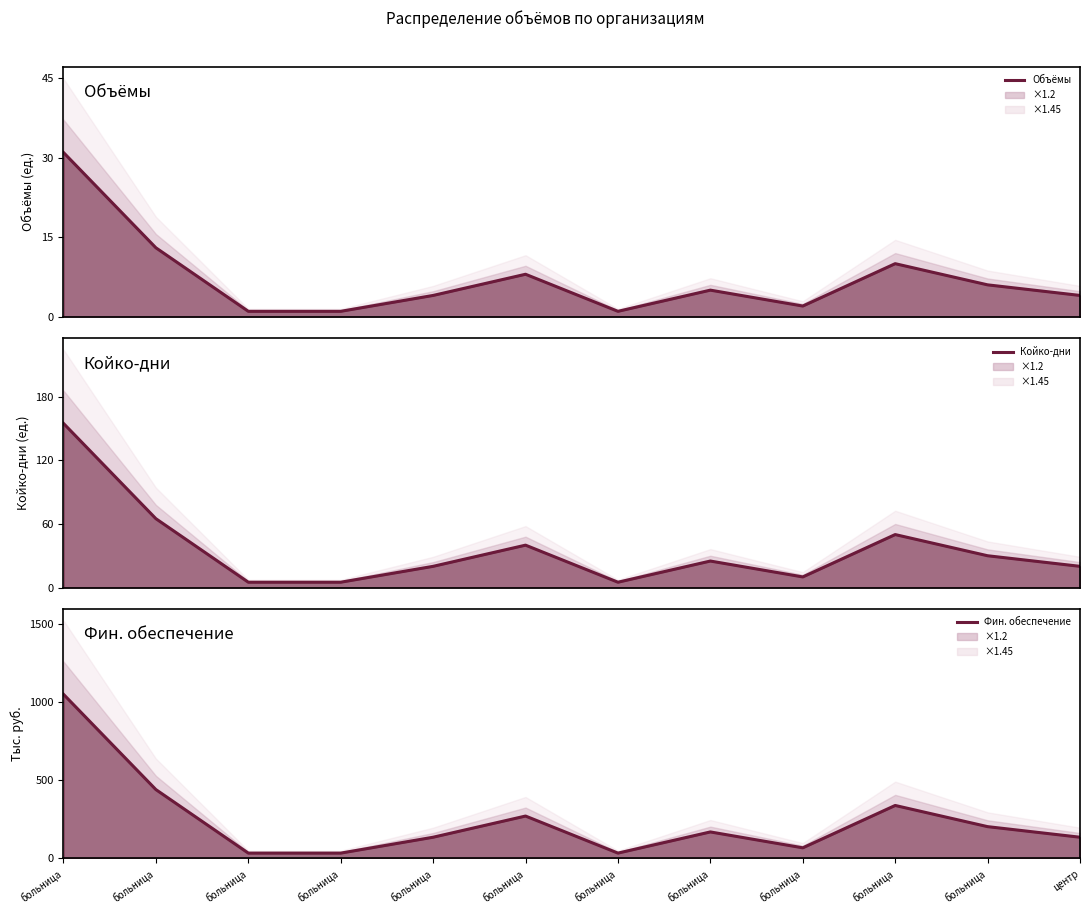

The value of Койко-дни at больница is 14.9. True or false?

False